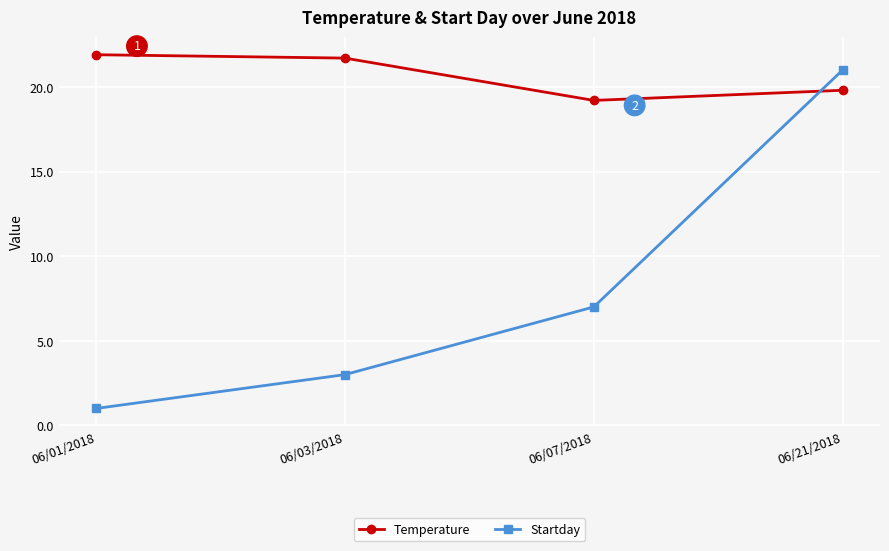

Does the chart have visible grid lines?

Yes